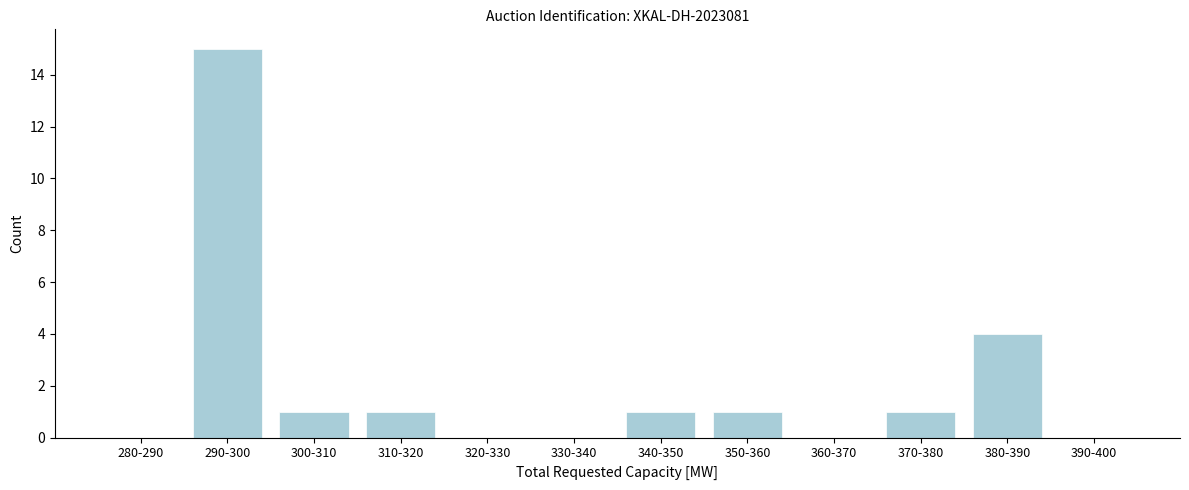

Reading left to right, extract all data points from this chart.

280-290=0	290-300=15	300-310=1	310-320=1	320-330=0	330-340=0	340-350=1	350-360=1	360-370=0	370-380=1	380-390=4	390-400=0